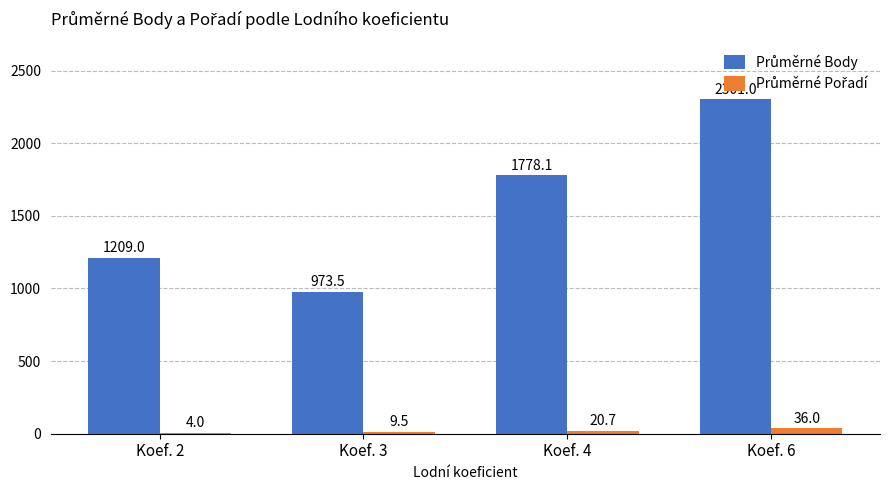

At which category is the sum across all series the highest?

Koef. 6